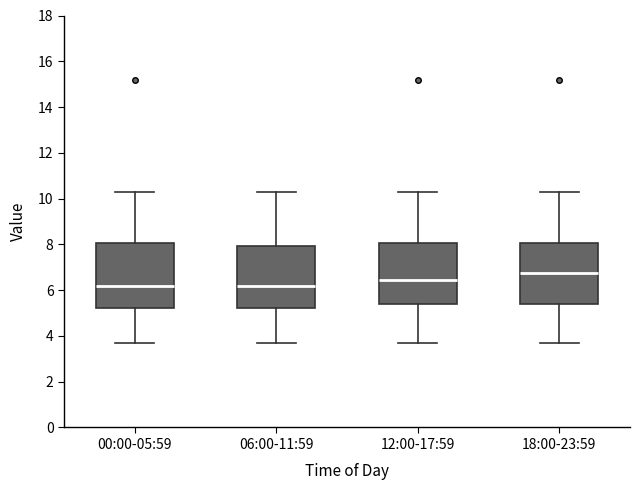

Reading left to right, read every box against the y-axis: the position of its median line, the range the box covers, and the ends of its whiskers. The values are not printed on the chart, so give them approximately, as read against the axis.

00:00-05:59: median 6.2, box 5.2 to 8.0, whiskers 3.6 to 10.2
06:00-11:59: median 6.2, box 5.2 to 8.0, whiskers 3.6 to 10.2
12:00-17:59: median 6.4, box 5.4 to 8.0, whiskers 3.8 to 10.2
18:00-23:59: median 6.8, box 5.4 to 8.0, whiskers 3.6 to 10.2